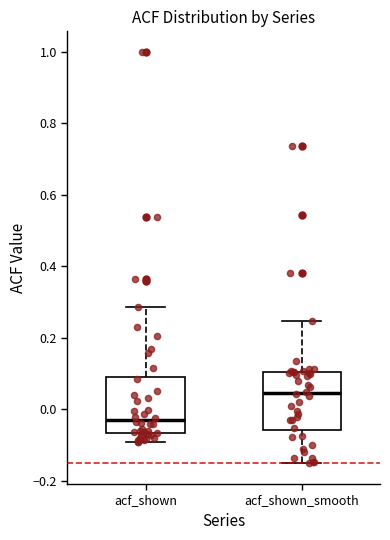

Where does the median line of the box for acf_shown sit on the y-axis? The values are not printed on the chart, so give them approximately, as read against the axis.

-0.04